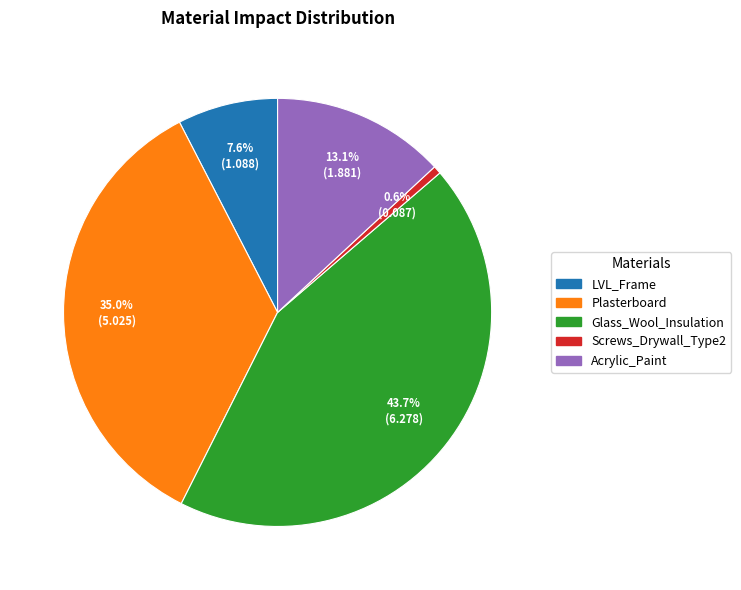

Approximately how many times larger is the value at Plasterboard compared to LVL_Frame?

4.6